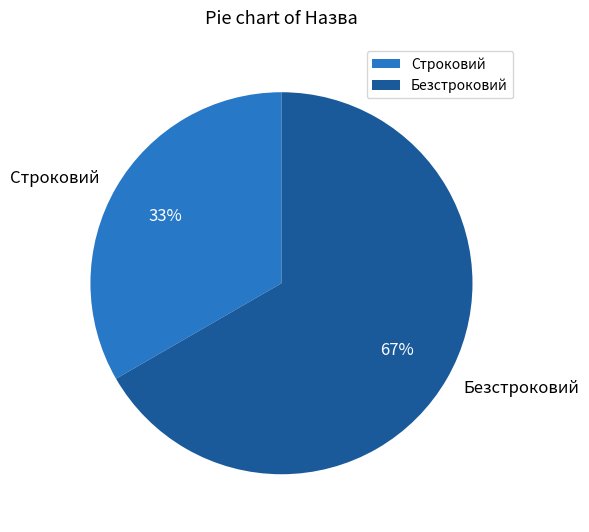

Do Безстроковий and Строковий together represent more than half of the pie?

Yes